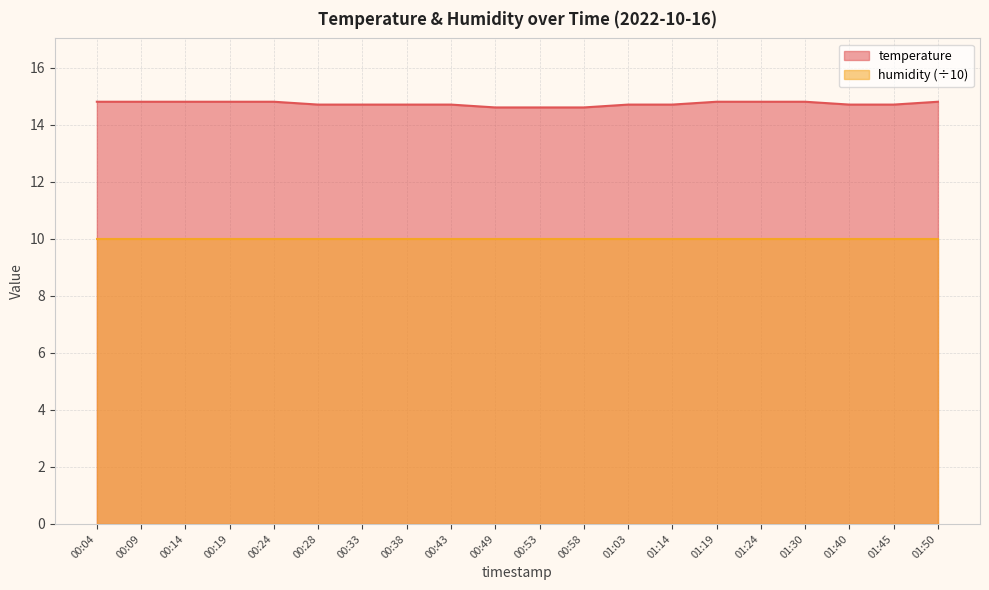

Reading left to right, extract all data points from this chart.

14.8	14.8	14.8	14.8	14.8	14.7	14.7	14.7	14.7	14.6	14.6	14.6	14.7	14.7	14.8	14.8	14.8	14.7	14.7	14.8